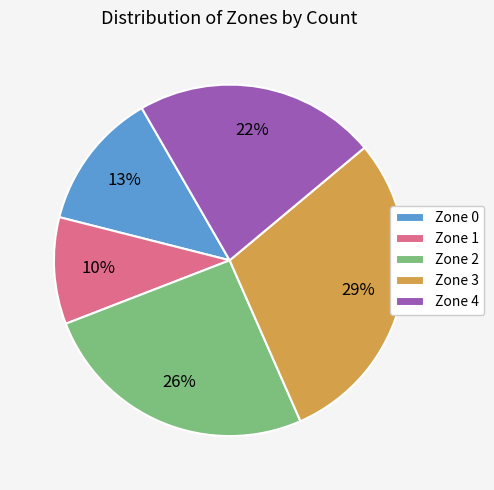

Is the sum of Zone 4 and Zone 0 greater than half?

No